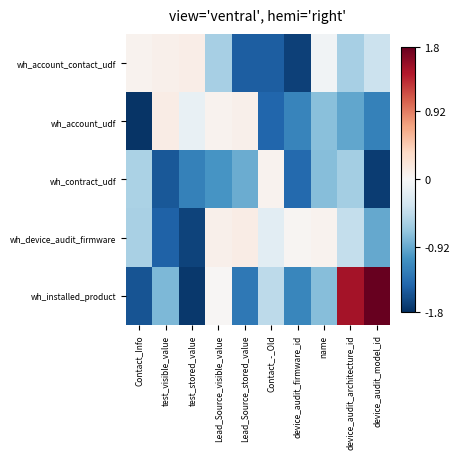

Reading left to right, list all the values displayed in this chart.

wh_account_contact_udf: Contact_Info=0.1	test_visible_value=0.1	test_stored_value=0.1	Lead_Source_visible_value=-0.6	Lead_Source_stored_value=-1.5	Contact_-_Old=-1.5	device_audit_firmware_id=-1.7	name=-0.1	device_audit_architecture_id=-0.6	device_audit_model_id=-0.4
wh_account_udf: Contact_Info=-1.8	test_visible_value=0.1	test_stored_value=-0.1	Lead_Source_visible_value=0.1	Lead_Source_stored_value=0.1	Contact_-_Old=-1.4	device_audit_firmware_id=-1.2	name=-0.8	device_audit_architecture_id=-0.9	device_audit_model_id=-1.2
wh_contract_udf: Contact_Info=-0.6	test_visible_value=-1.5	test_stored_value=-1.2	Lead_Source_visible_value=-1.1	Lead_Source_stored_value=-0.9	Contact_-_Old=0.1	device_audit_firmware_id=-1.4	name=-0.8	device_audit_architecture_id=-0.6	device_audit_model_id=-1.7
wh_device_audit_firmware: Contact_Info=-0.6	test_visible_value=-1.5	test_stored_value=-1.7	Lead_Source_visible_value=0.1	Lead_Source_stored_value=0.1	Contact_-_Old=-0.2	device_audit_firmware_id=0.0	name=0.1	device_audit_architecture_id=-0.4	device_audit_model_id=-0.9
wh_installed_product: Contact_Info=-1.6	test_visible_value=-0.8	test_stored_value=-1.7	Lead_Source_visible_value=0.0	Lead_Source_stored_value=-1.3	Contact_-_Old=-0.5	device_audit_firmware_id=-1.2	name=-0.8	device_audit_architecture_id=1.5	device_audit_model_id=1.8